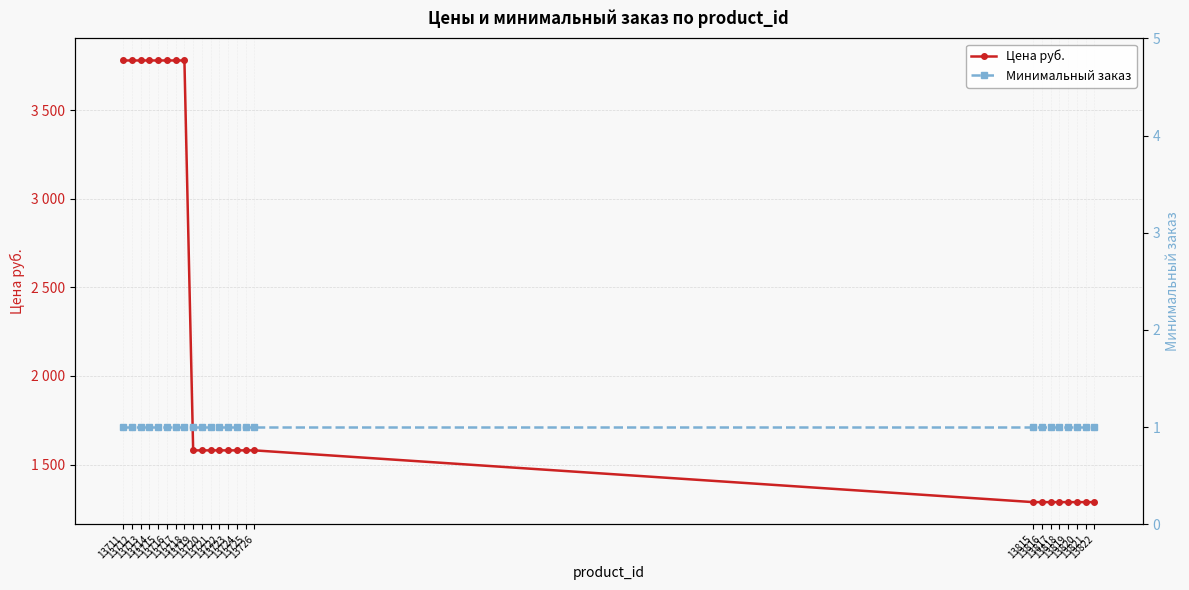

How many distinct data groups are displayed?

2